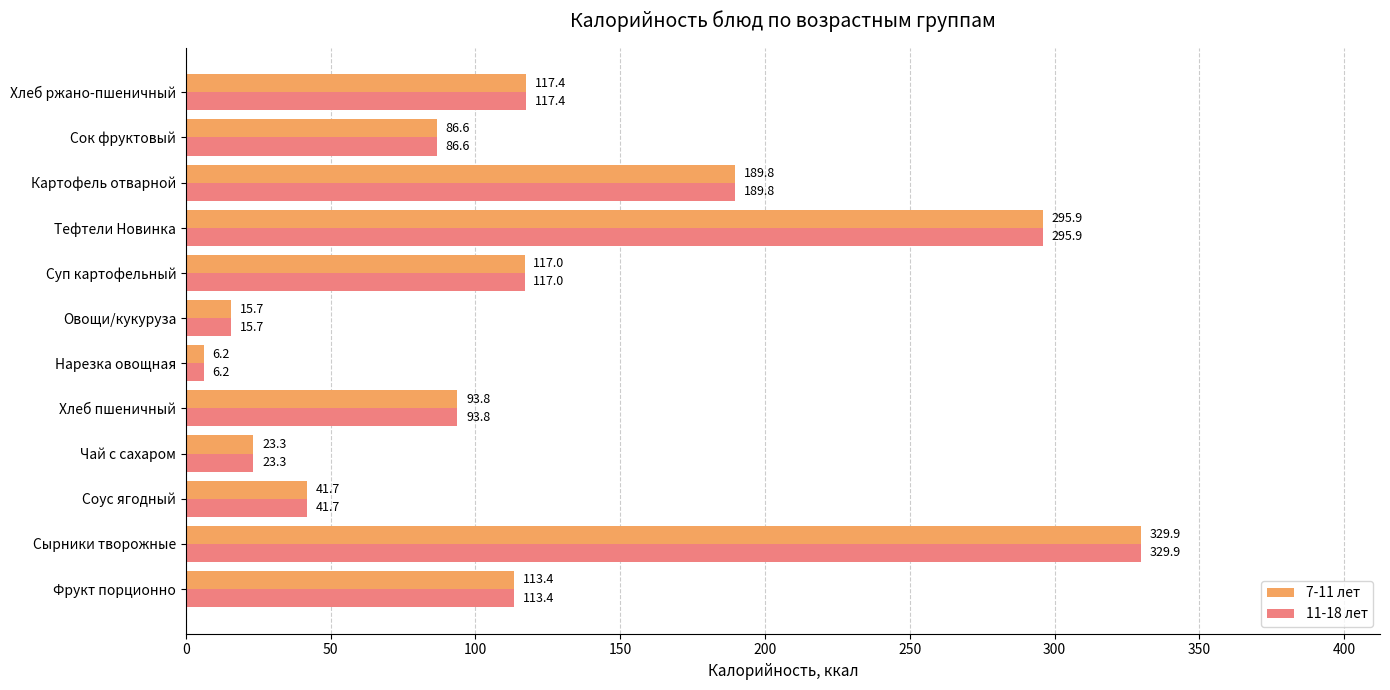

Where is 11-18 лет nearest to the value 168?

Картофель отварной